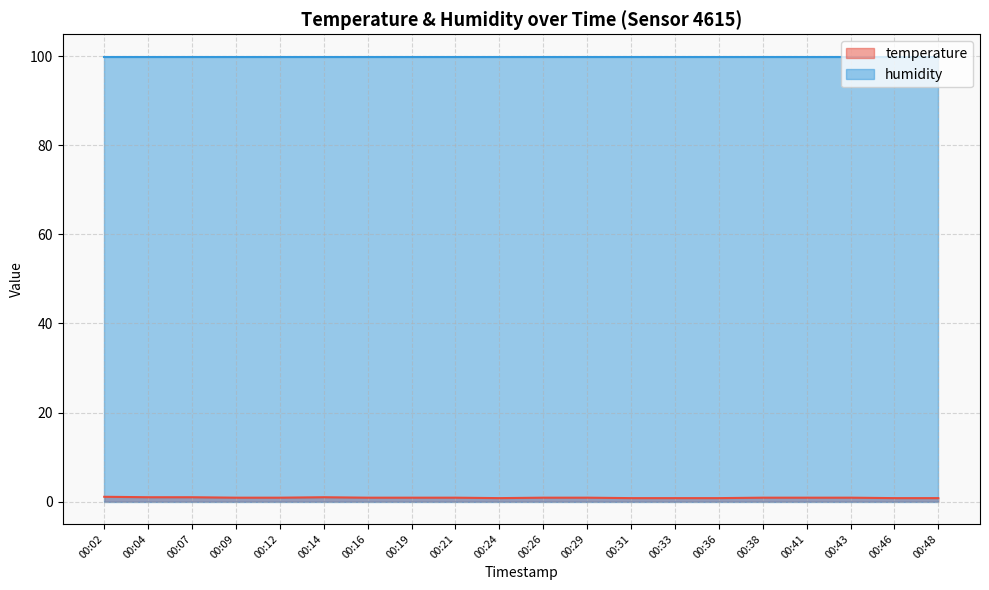

List the labels in order of value, largest first.

00:02, 00:04, 00:07, 00:14, 00:09, 00:12, 00:16, 00:19, 00:21, 00:26, 00:29, 00:38, 00:41, 00:43, 00:24, 00:31, 00:33, 00:36, 00:46, 00:48